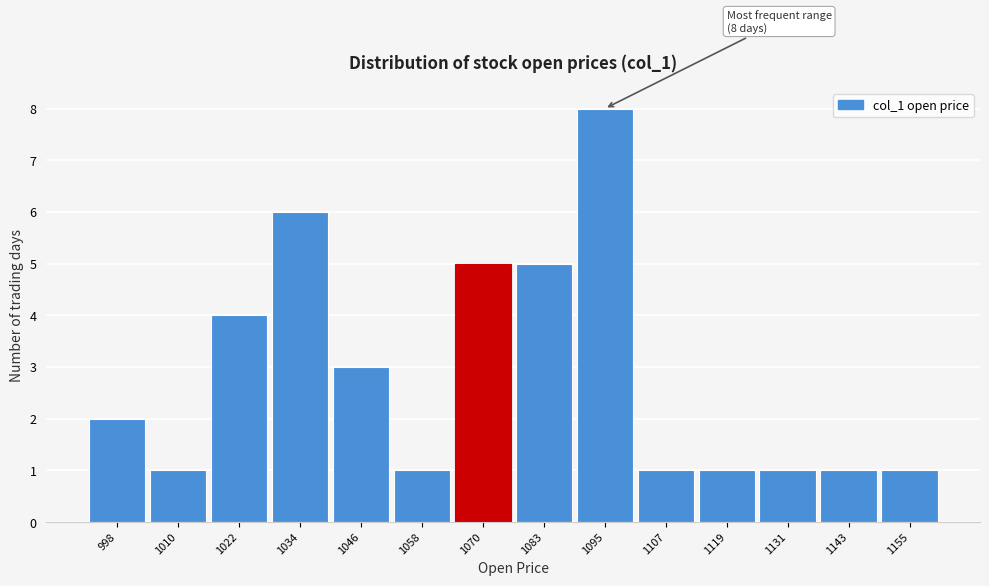

Over which range of the x-axis is the bar tallest?

1088 to 1100